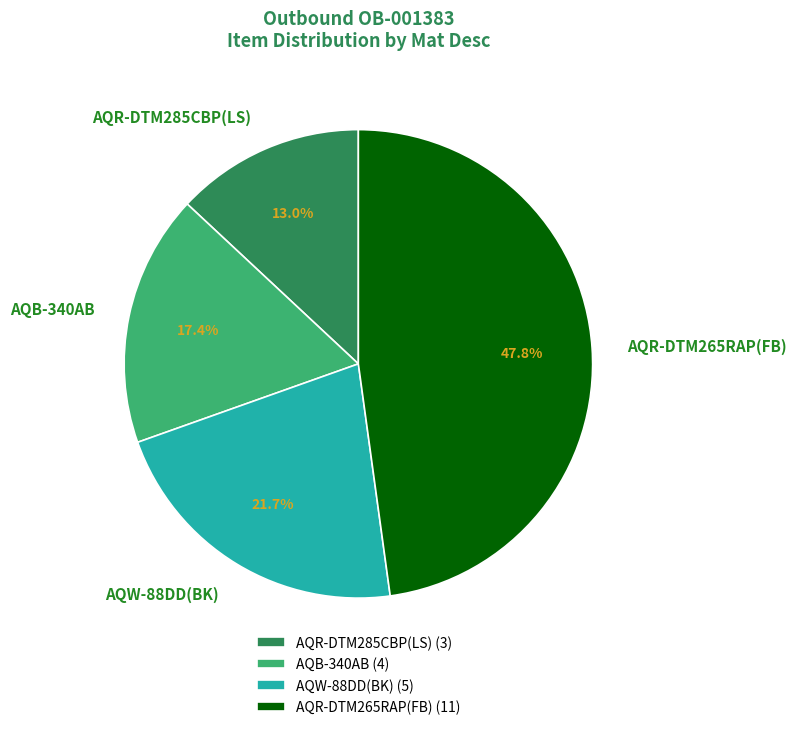

Which category has the smallest portion of the pie?

AQR-DTM285CBP(LS)